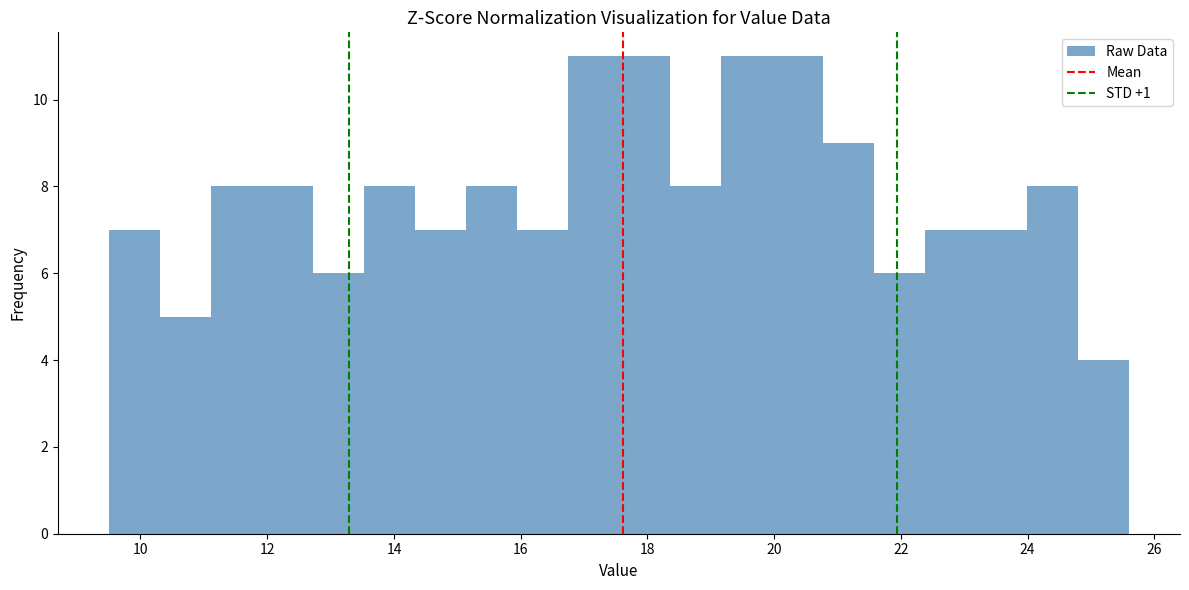

Reading left to right, list every bar in this chart as the range it spans on the x-axis followed by its height. Neither the bar edges nor the heights are printed on the chart, so give them approximately, as read against the axes.

9.6 to 10.4: 7
10.4 to 11.2: 5
11.2 to 12.0: 8
12.0 to 12.8: 8
12.8 to 13.6: 6
13.6 to 14.4: 8
14.4 to 15.2: 7
15.2 to 16.0: 8
16.0 to 16.8: 7
16.8 to 17.6: 11
17.6 to 18.4: 11
18.4 to 19.2: 8
19.2 to 20.0: 11
20.0 to 20.8: 11
20.8 to 21.6: 9
21.6 to 22.4: 6
22.4 to 23.2: 7
23.2 to 24.0: 7
24.0 to 24.8: 8
24.8 to 25.6: 4